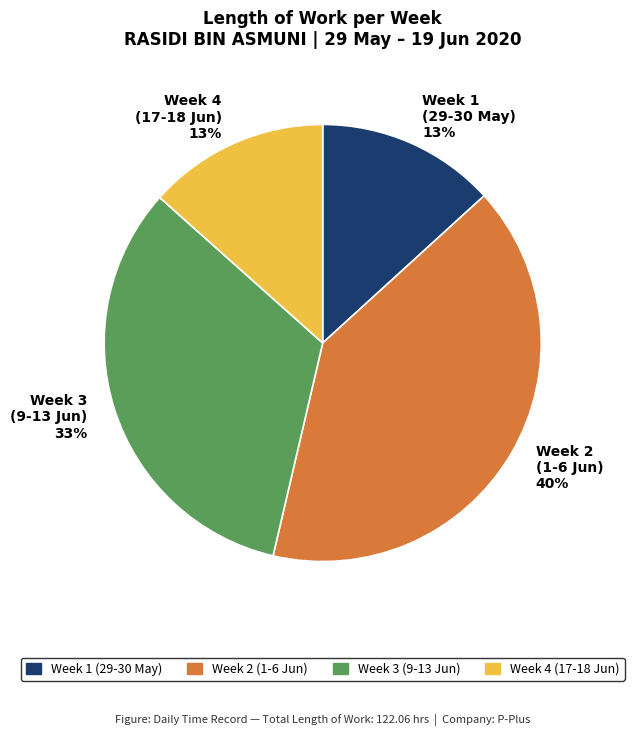

What percentage is the Week 4 (17-18 Jun) 13% slice, to the nearest percent?

13%